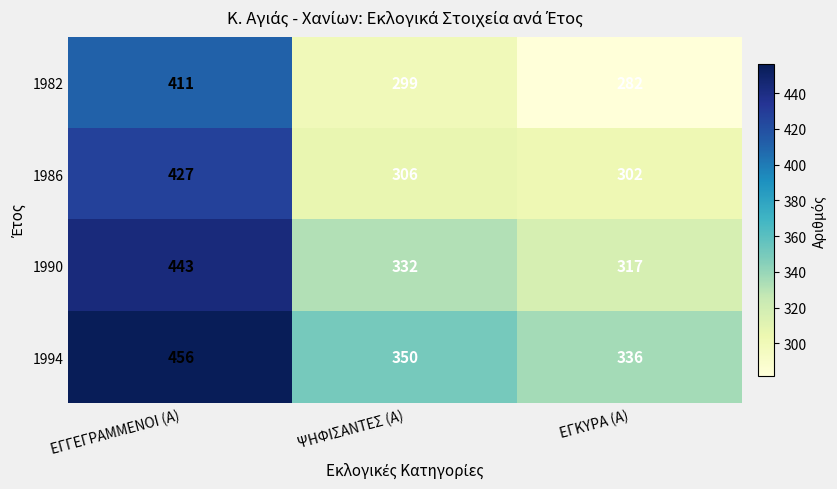

Rank the series at ΨΗΦΙΣΑΝΤΕΣ (Α) from highest to lowest value.

1994, 1990, 1986, 1982